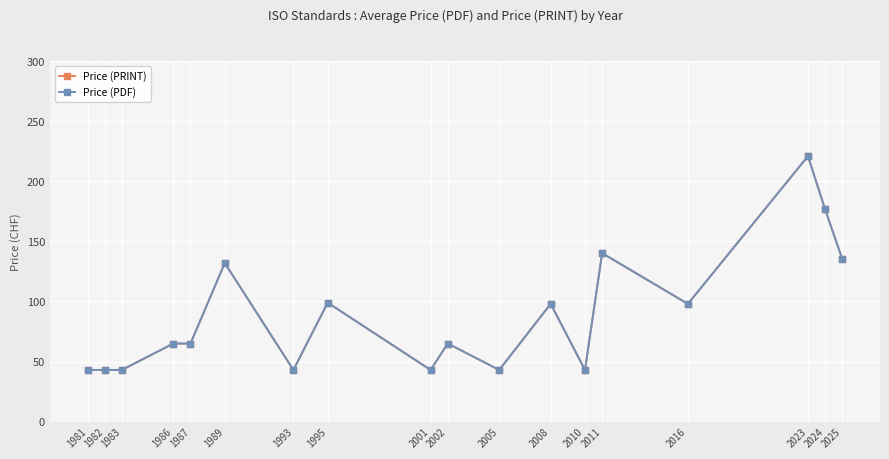

Reading left to right, transcribe all the data shown in this chart.

Price (PRINT): 1981=43.0	1982=43.0	1983=43.0	1986=65.0	1987=65.0	1989=132.0	1993=43.0	1995=99.0	2001=43.0	2002=65.0	2005=43.0	2008=98.0	2010=43.0	2011=140.2	2016=98.0	2023=221.0	2024=176.8	2025=135.3
Price (PDF): 1981=43.0	1982=43.0	1983=43.0	1986=65.0	1987=65.0	1989=132.0	1993=43.0	1995=99.0	2001=43.0	2002=65.0	2005=43.0	2008=98.0	2010=43.0	2011=140.2	2016=98.0	2023=221.0	2024=176.8	2025=135.3